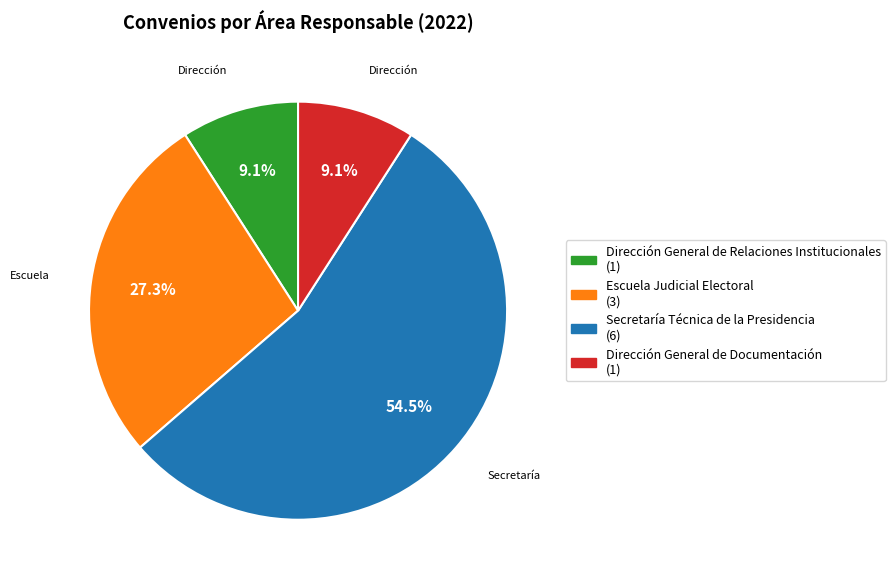

Do Dirección General de Relaciones Institucionales and Dirección General de Documentación together represent more than half of the pie?

No